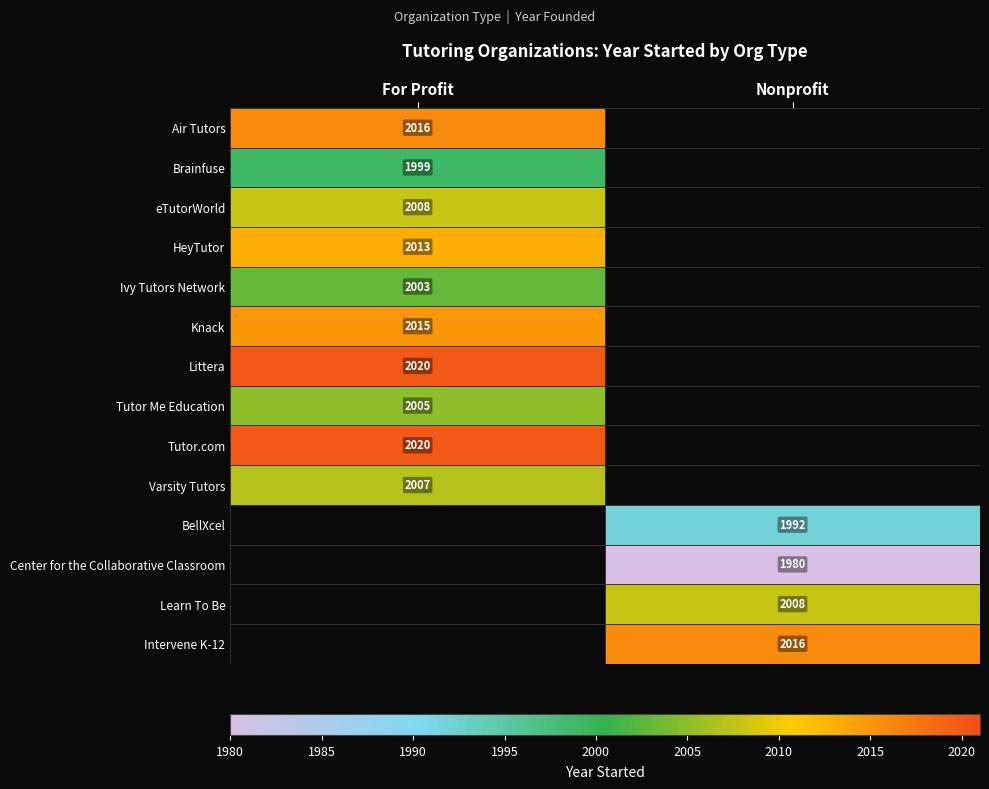

The value of Knack at For Profit is 2015. True or false?

True